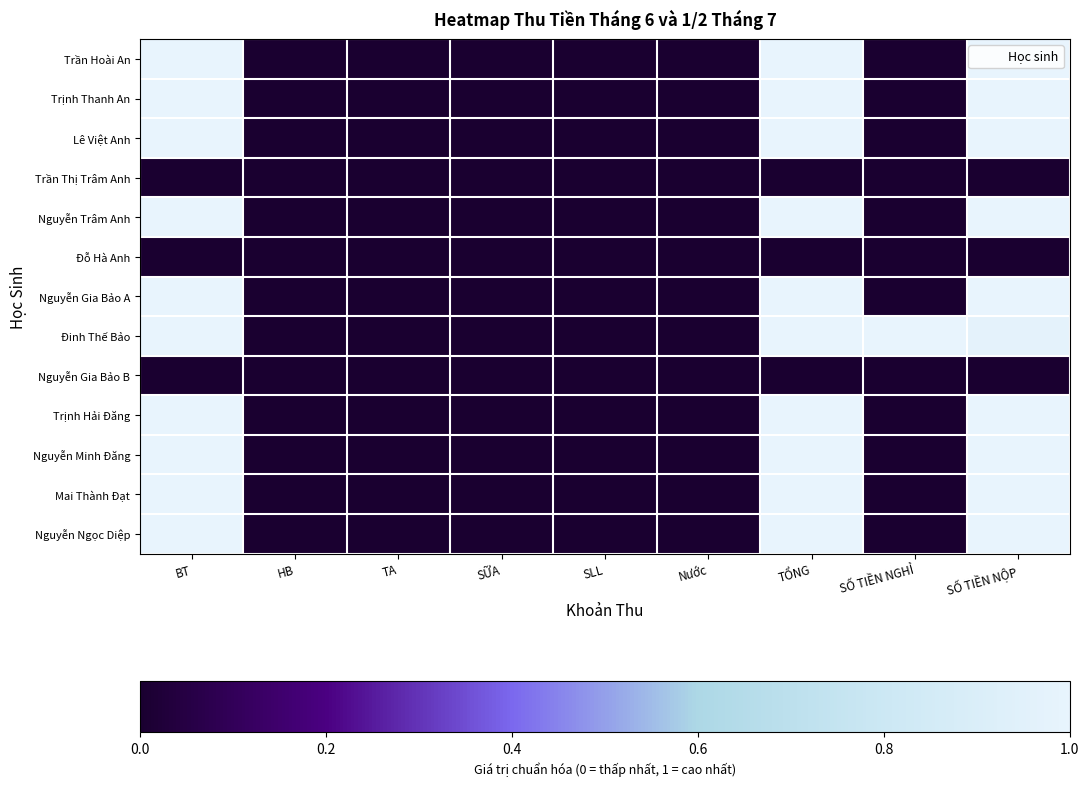

Rank the series at HB from lowest to highest value.

Trần Hoài An, Trịnh Thanh An, Lê Việt Anh, Trần Thị Trâm Anh, Nguyễn Trâm Anh, Đỗ Hà Anh, Nguyễn Gia Bảo A, Đinh Thế Bảo, Nguyễn Gia Bảo B, Trịnh Hải Đăng, Nguyễn Minh Đăng, Mai Thành Đạt, Nguyễn Ngọc Diệp